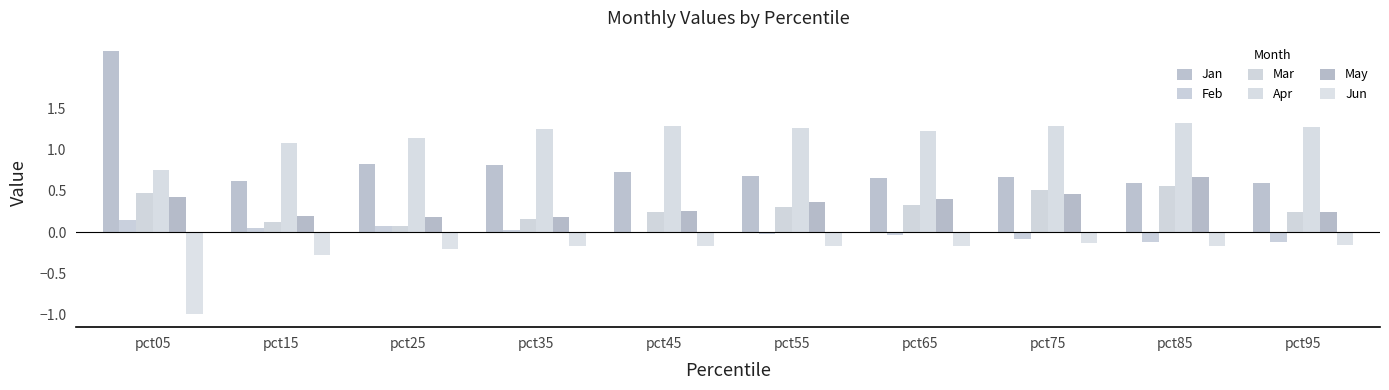

How many data points does each series have?

10